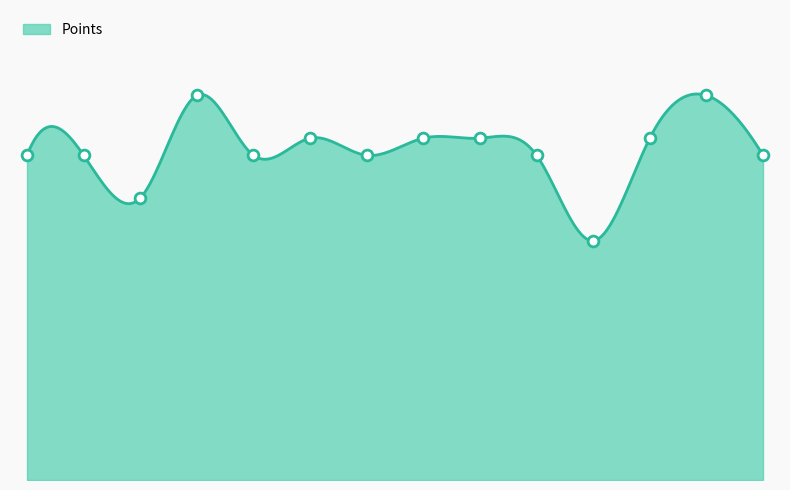

Is this an area chart (filled region under the line)?

Yes